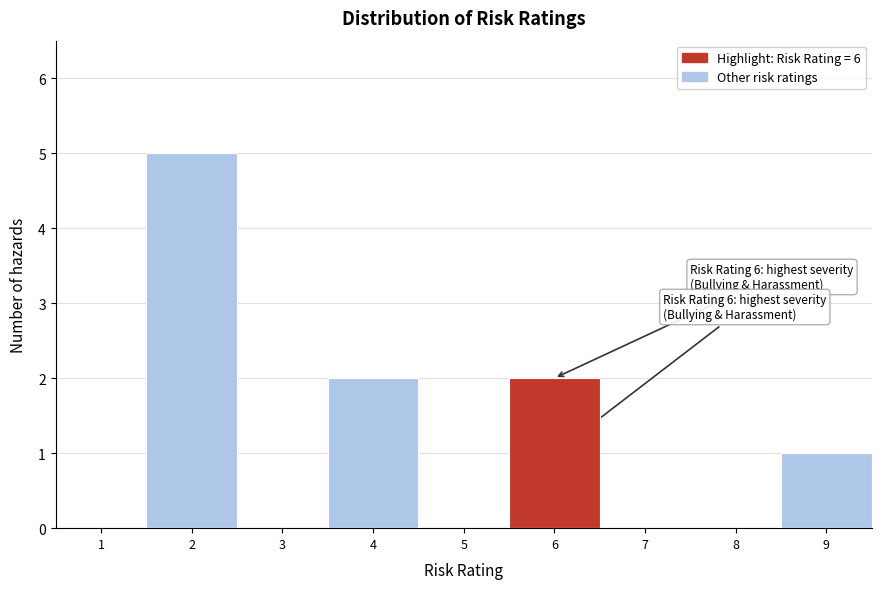

Over which range of the x-axis is the bar tallest?

1.5 to 2.5